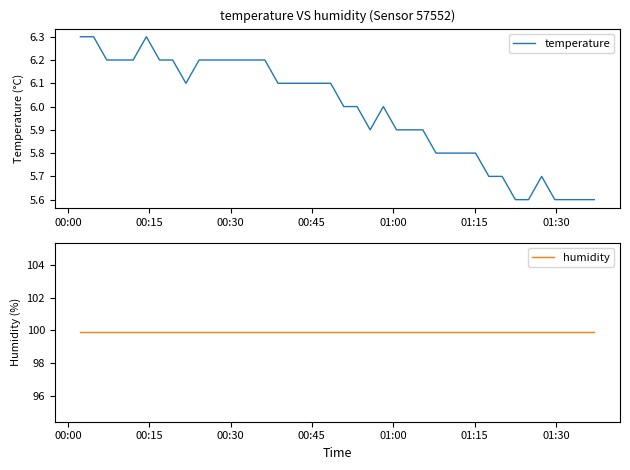

Which series has the largest range (max minus min)?

temperature